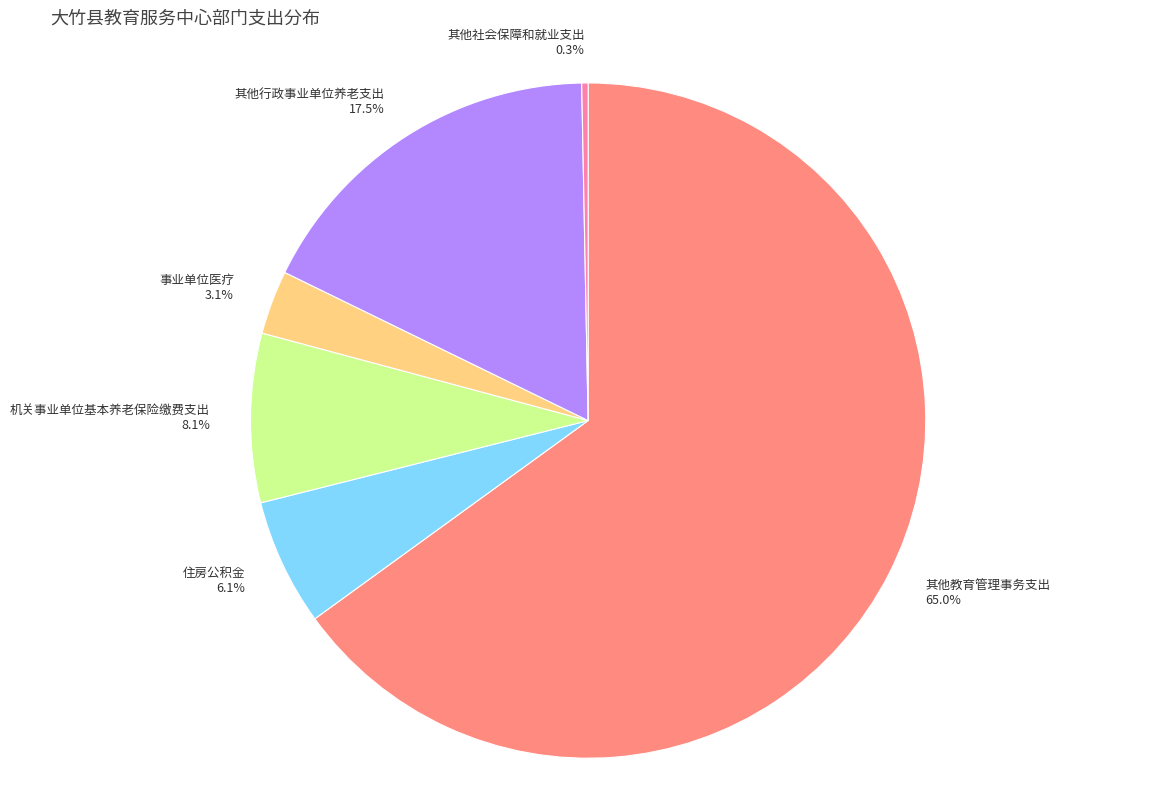

To the nearest percent, what is the average slice percentage?

17%